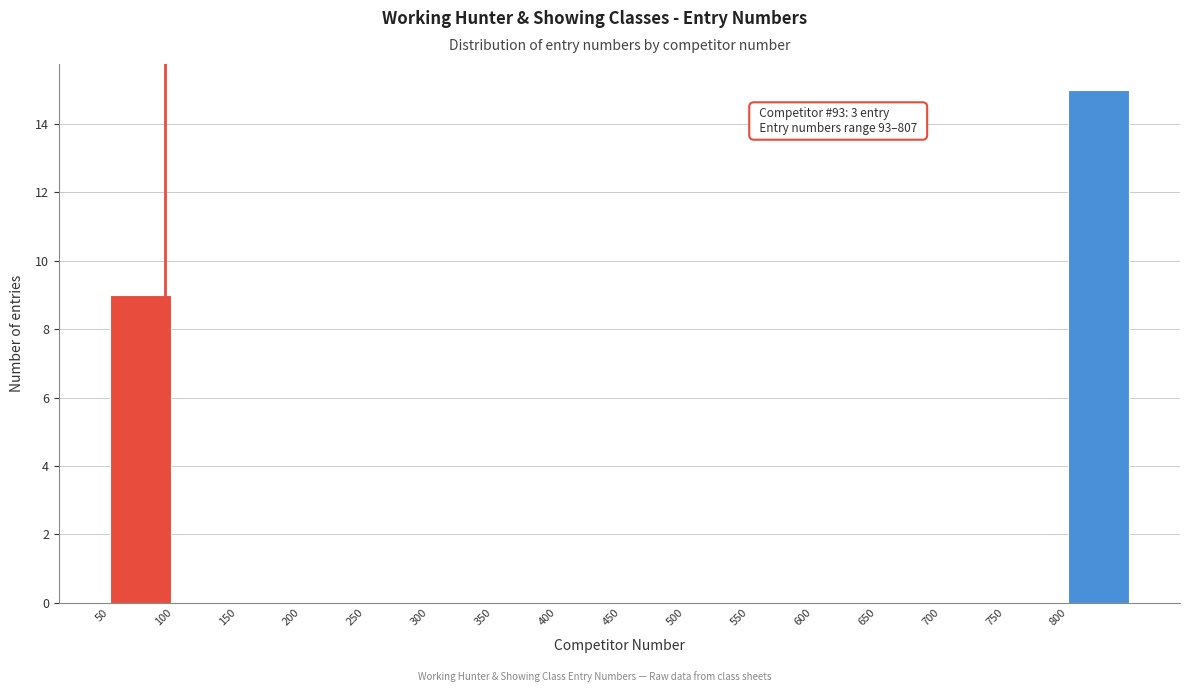

Over which range of the x-axis is the bar tallest?

800 to 850